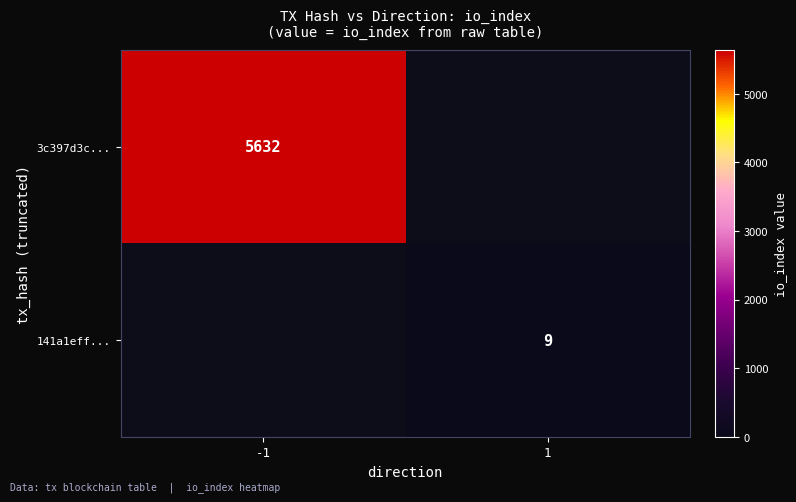

Is it true that 3c397d3c... equals 2520 at -1?

False